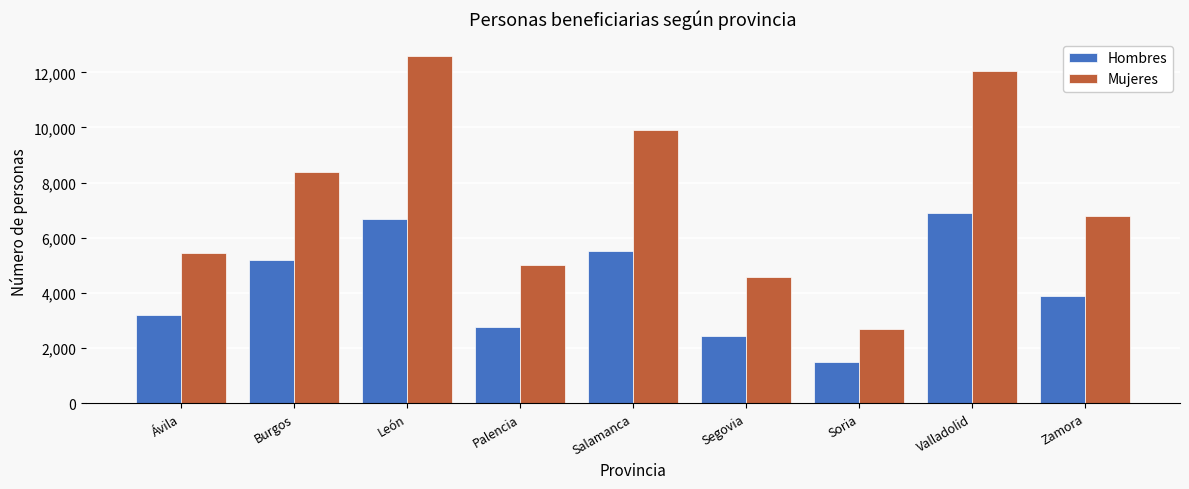

Reading left to right, what are all the values shown in this chart?

Hombres: Ávila=3202	Burgos=5204	León=6664	Palencia=2778	Salamanca=5517	Segovia=2454	Soria=1489	Valladolid=6902	Zamora=3903
Mujeres: Ávila=5454	Burgos=8398	León=12587	Palencia=5002	Salamanca=9922	Segovia=4578	Soria=2700	Valladolid=12044	Zamora=6791